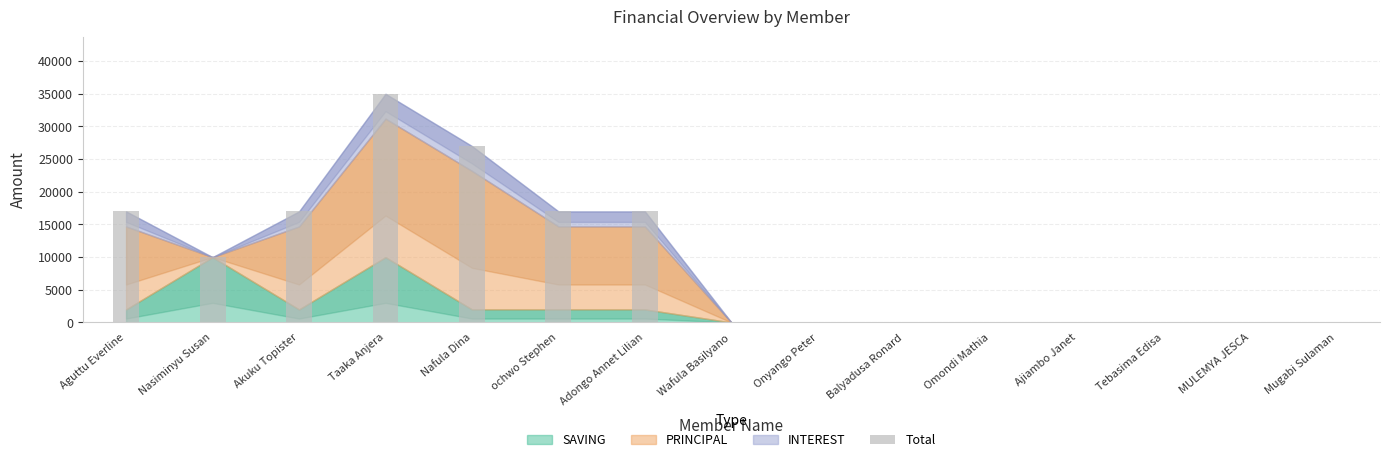

The value at MULEMYA JESCA is 0. True or false?

True